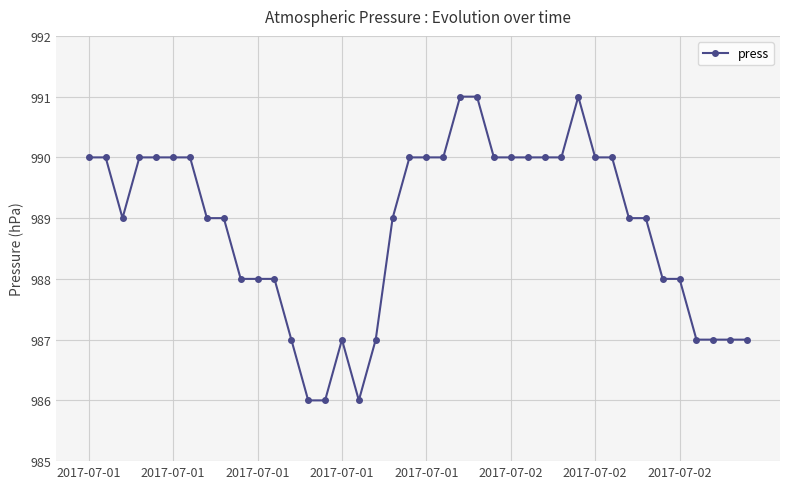

What is the difference between the second highest and minimum values?

5